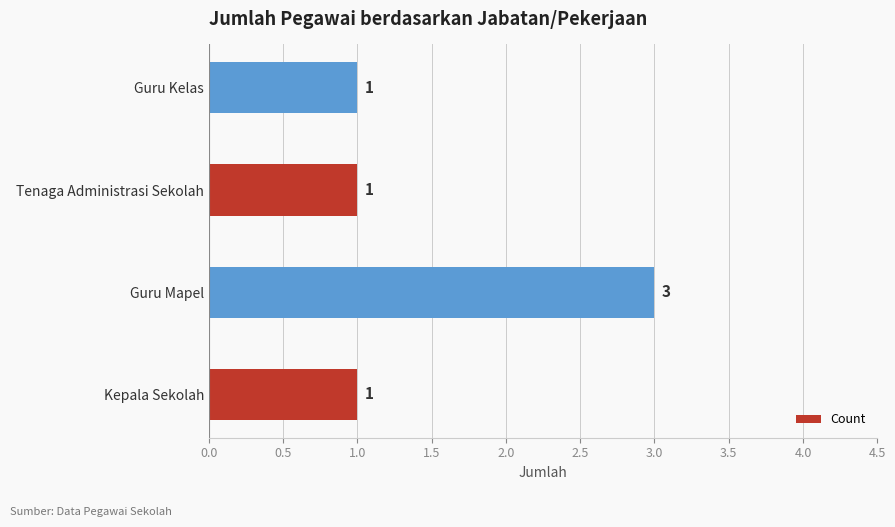

What is the smallest value displayed?

1